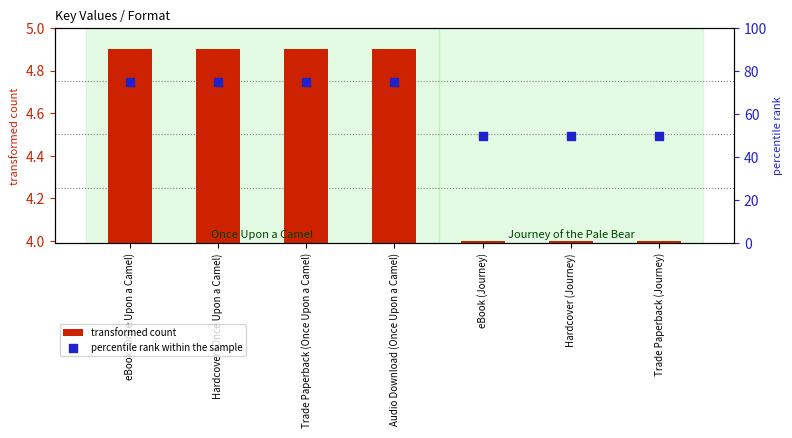

What is the total value across all series at eBook (Once Upon a Camel)?

79.9